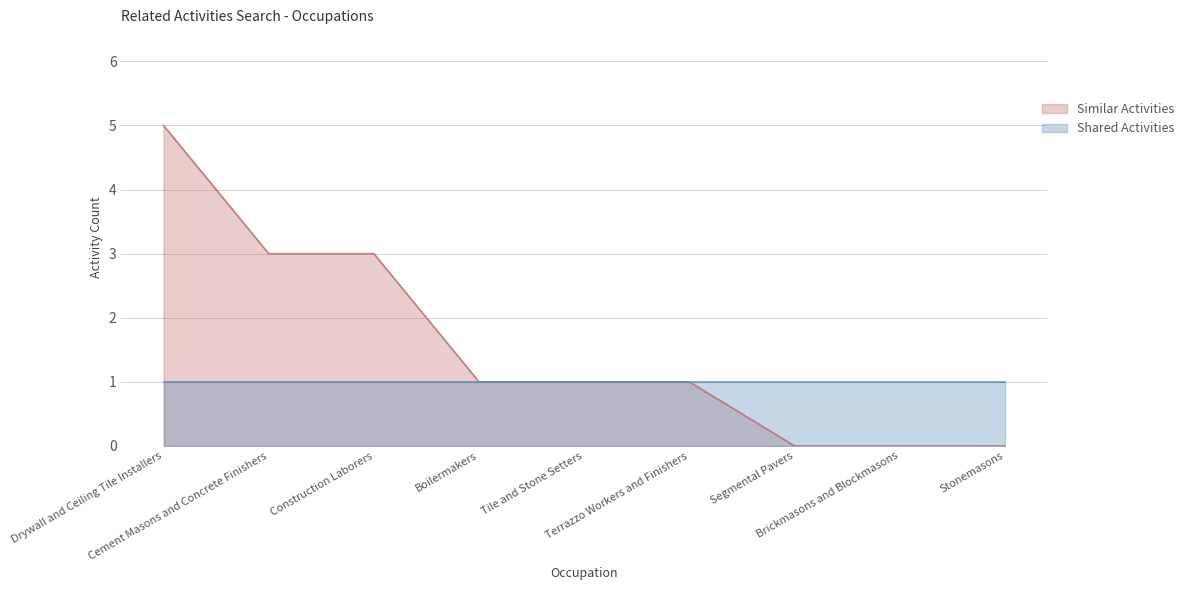

At which category does the chart reach its peak across all series?

Drywall and Ceiling Tile Installers